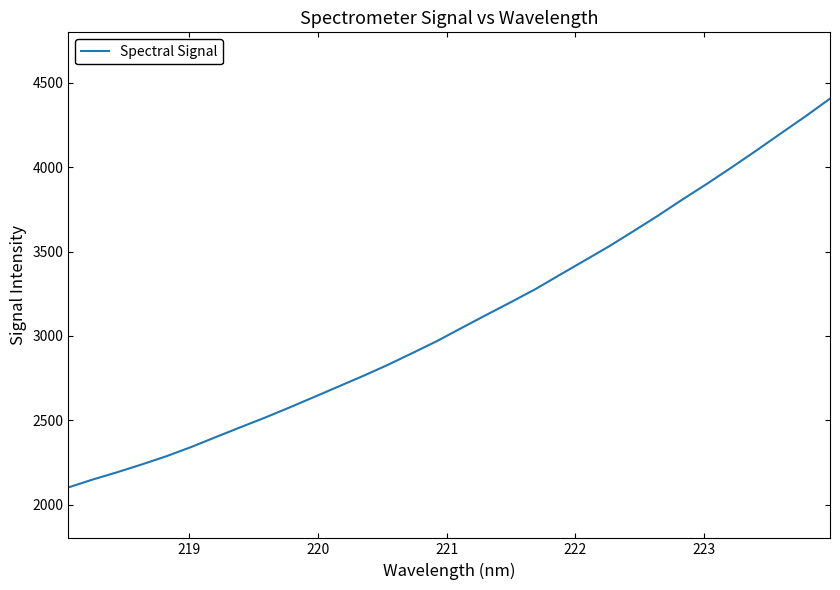

What is the smallest value displayed?

2102.1